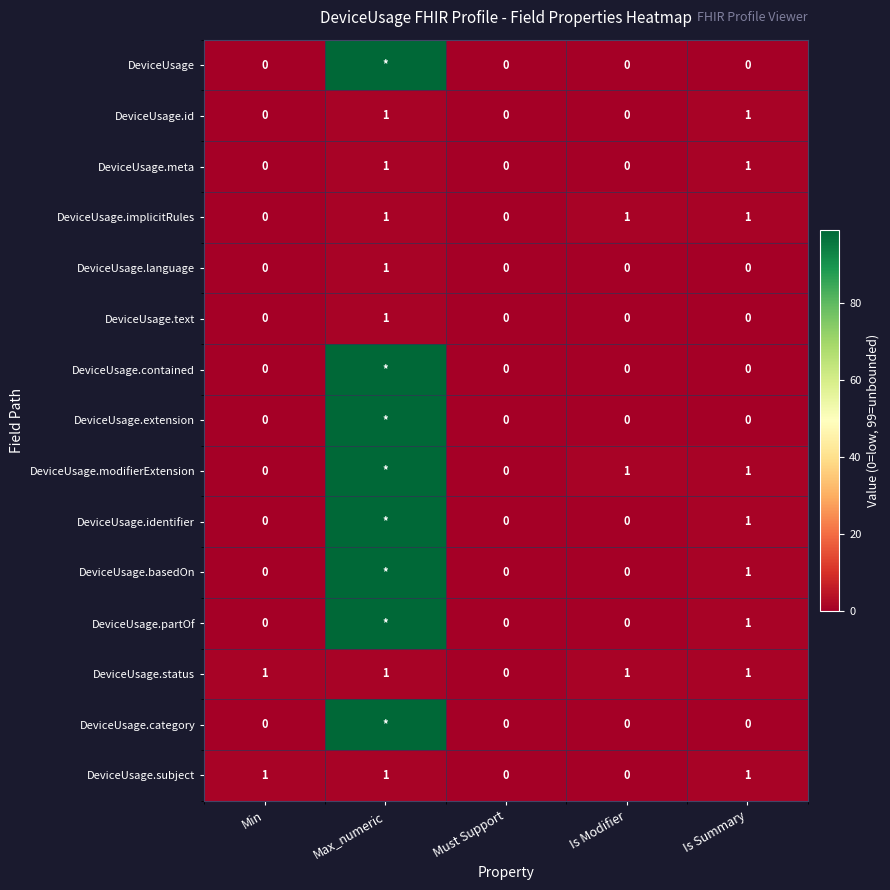

At how many categories does at least one series exceed 62?

1